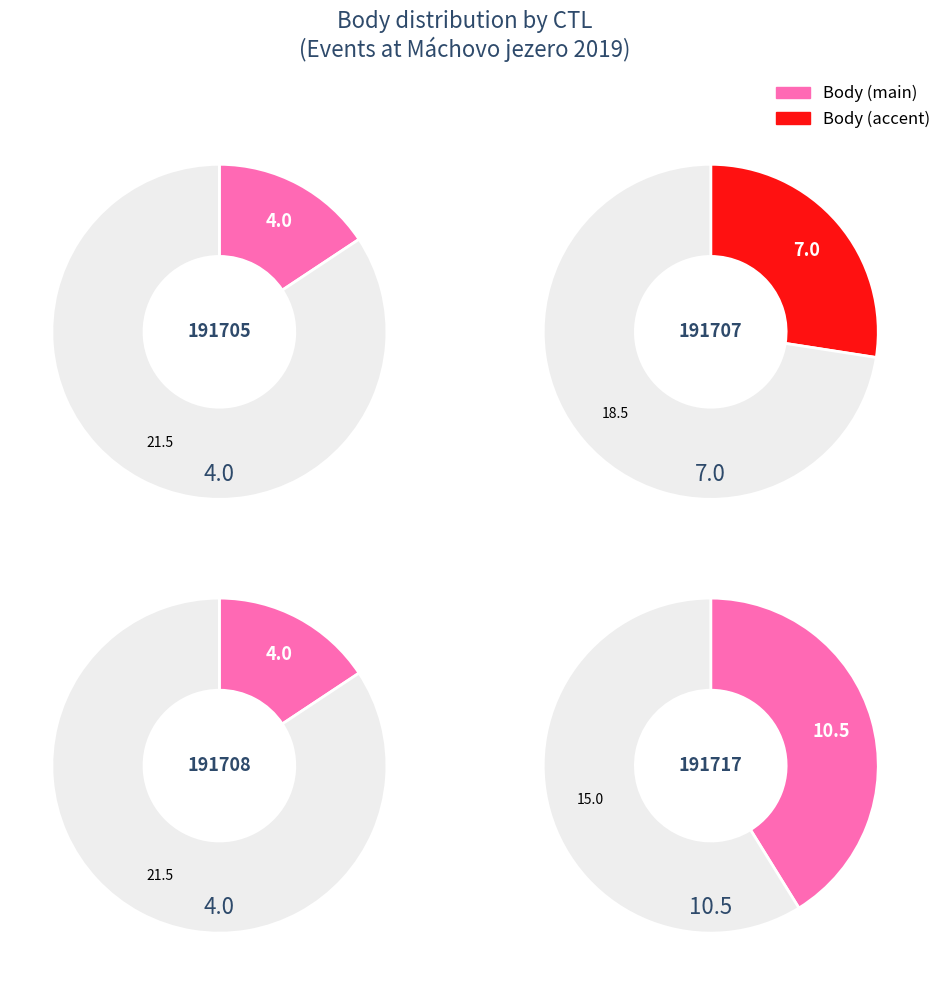

What is the change in value from 191707 to 191708?

-3.0